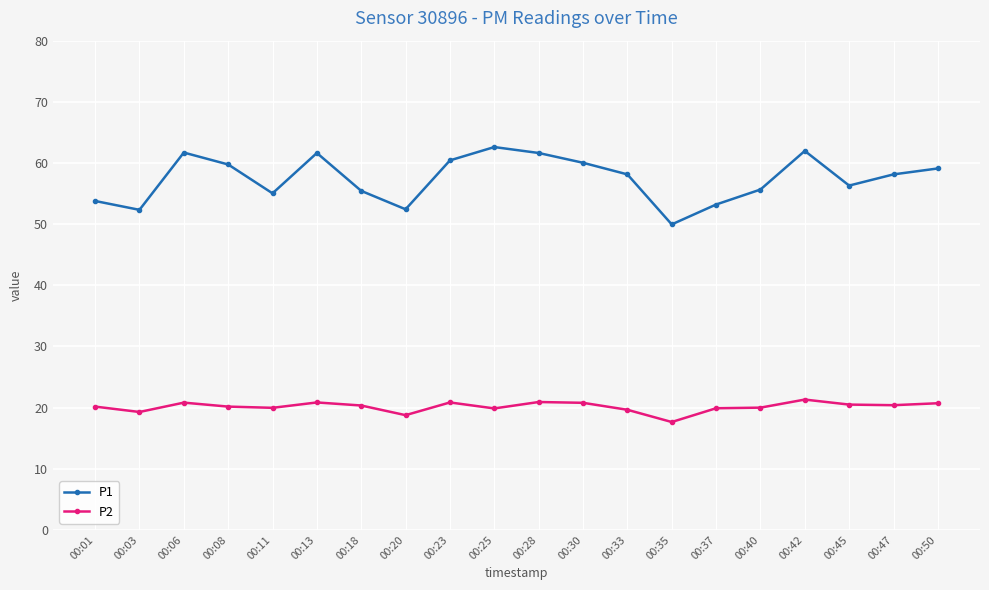

What is the greatest value displayed?

62.6